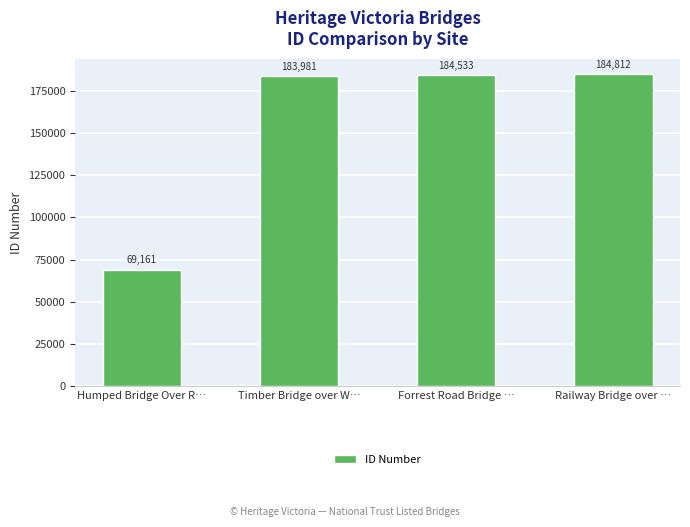

List the labels in order of value, largest first.

Railway Bridge over …, Forrest Road Bridge …, Timber Bridge over W…, Humped Bridge Over R…